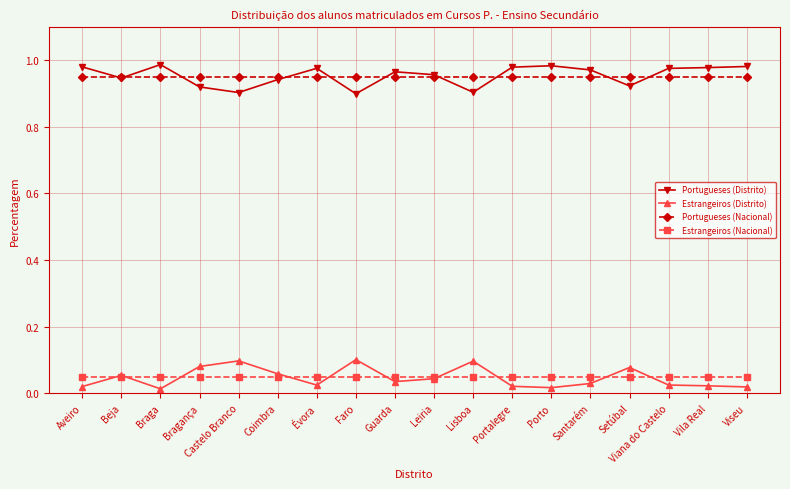

What is the label of the 14th point from the right?

Castelo Branco